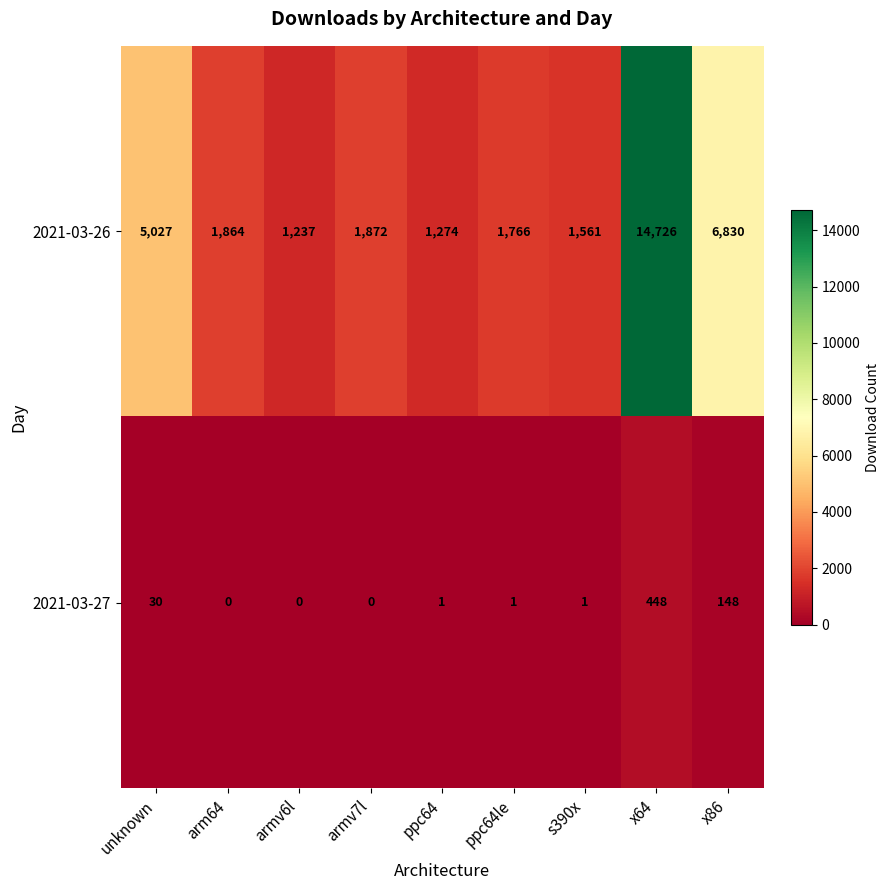

What is the average value of the 2021-03-27 series?

70